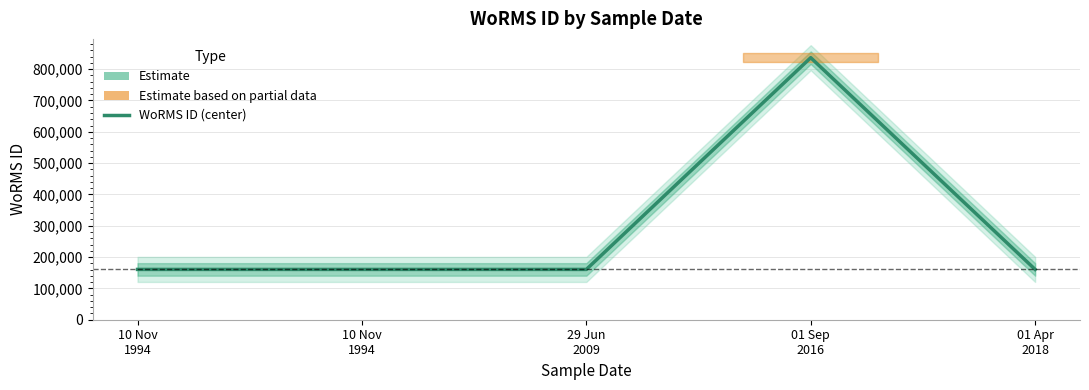

What is the average value?

295774